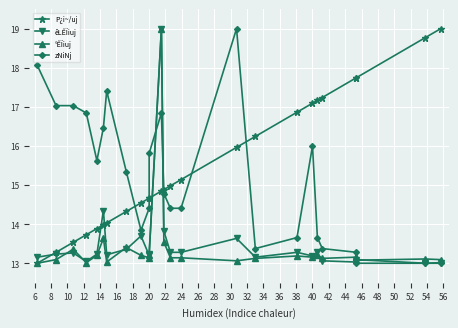

List the labels in order of zNiNj value, smallest first.

48, 50, 52, 46, 36, 44, 38, 42, 20, 22, 30, 32, 28, 18, 12, 24, 40, 14, 10, 26, 6, 8, 16, 4, 34